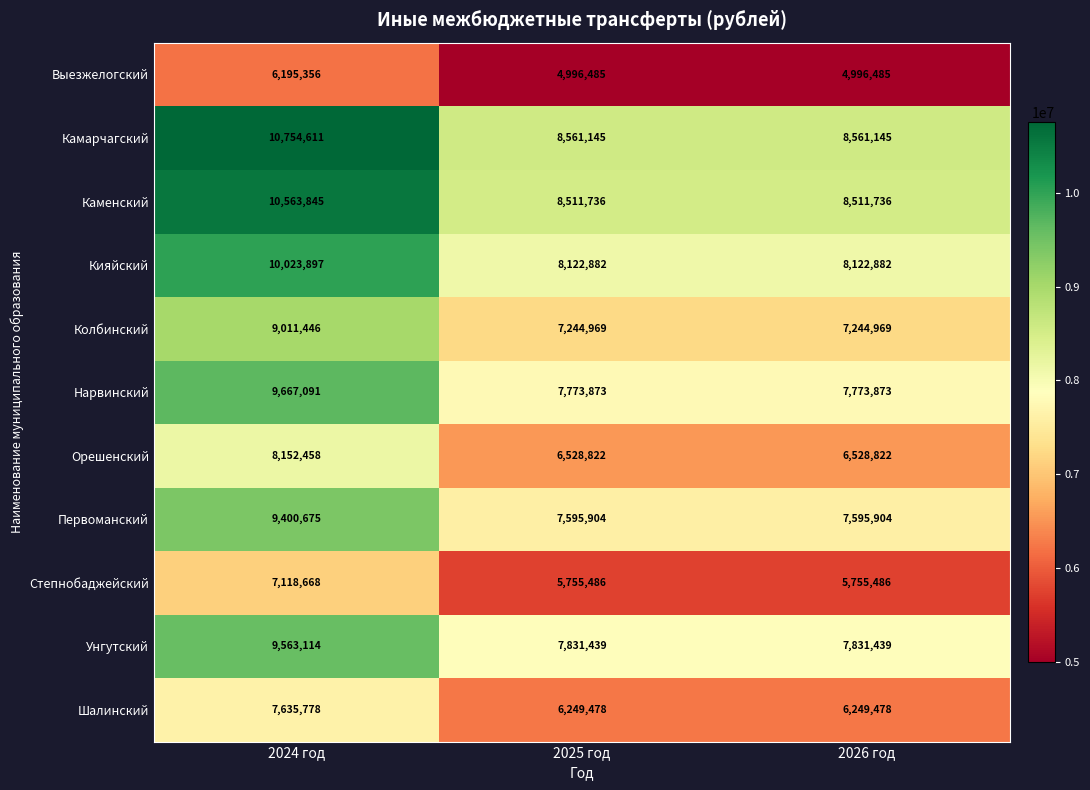

Is it true that Выезжелогский equals 2975984 at 2025 год?

False